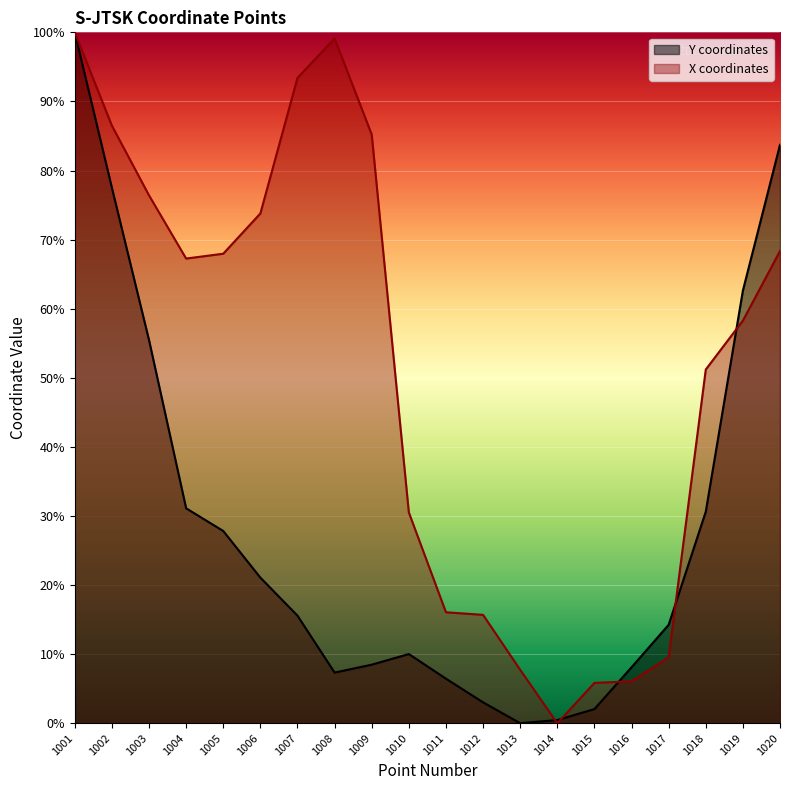

List the labels in order of Y coordinates value, smallest first.

1013, 1014, 1015, 1012, 1011, 1008, 1016, 1009, 1010, 1017, 1007, 1006, 1005, 1018, 1004, 1003, 1019, 1002, 1020, 1001